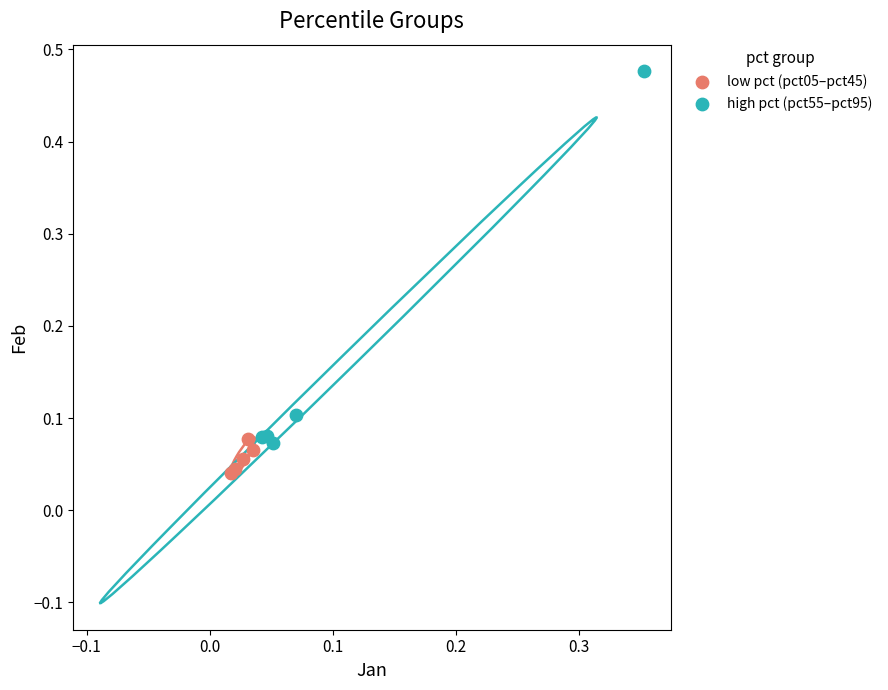

What are all the series names shown in the legend?

low pct (pct05–pct45), high pct (pct55–pct95)